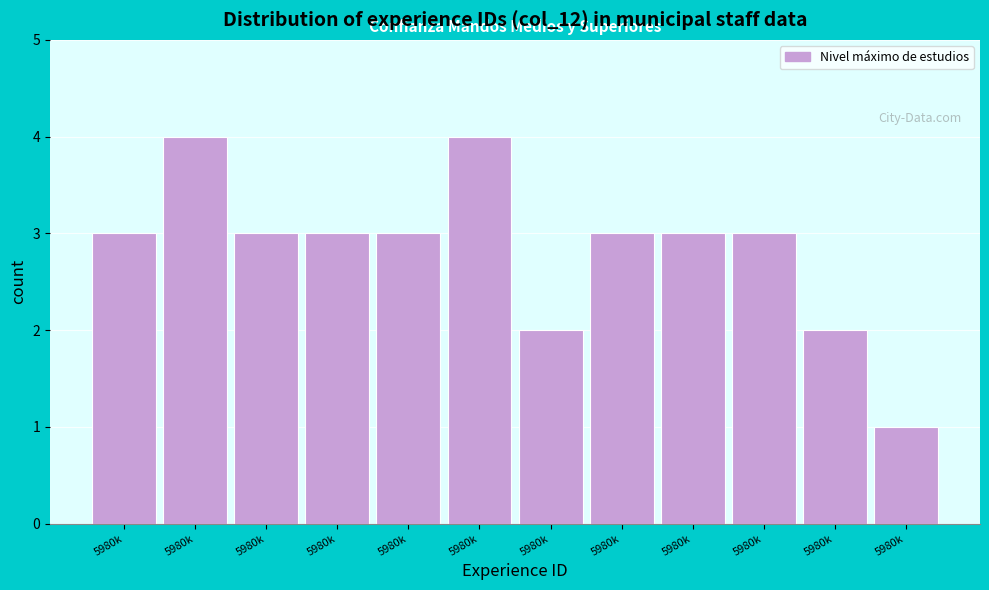

How many data points does each series have?

12